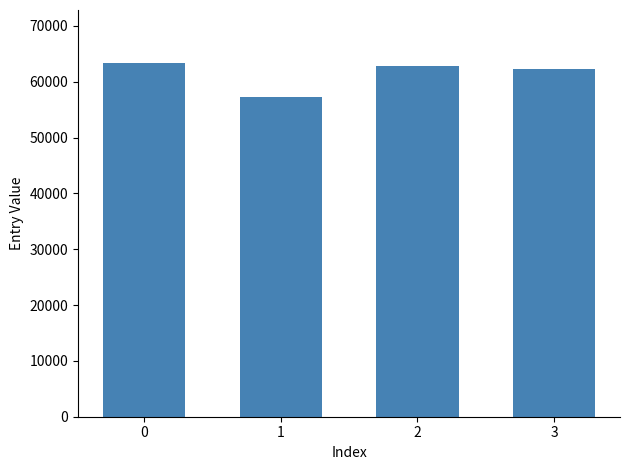

What is the sum of the values at 2 and 3?

125005